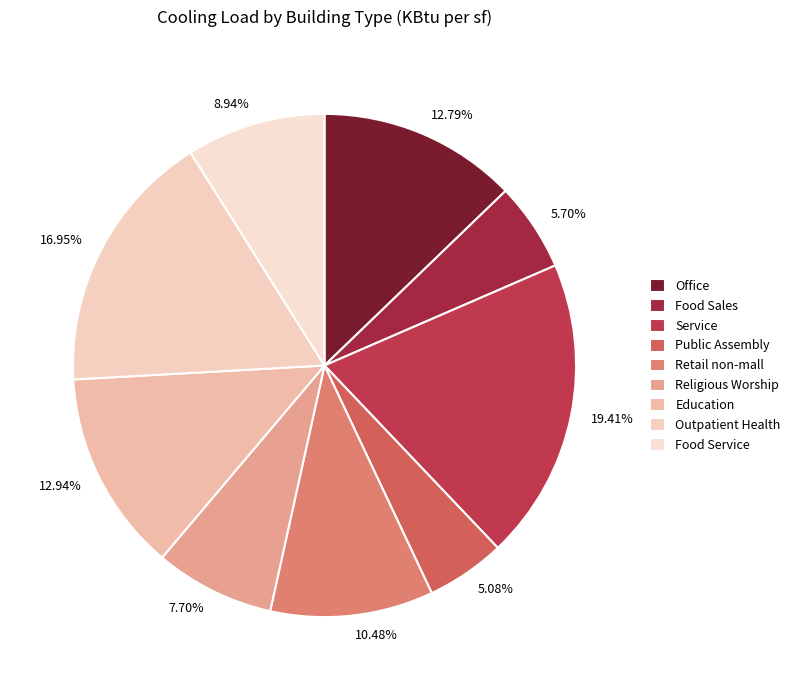

Does Office represent more than half of the total?

No